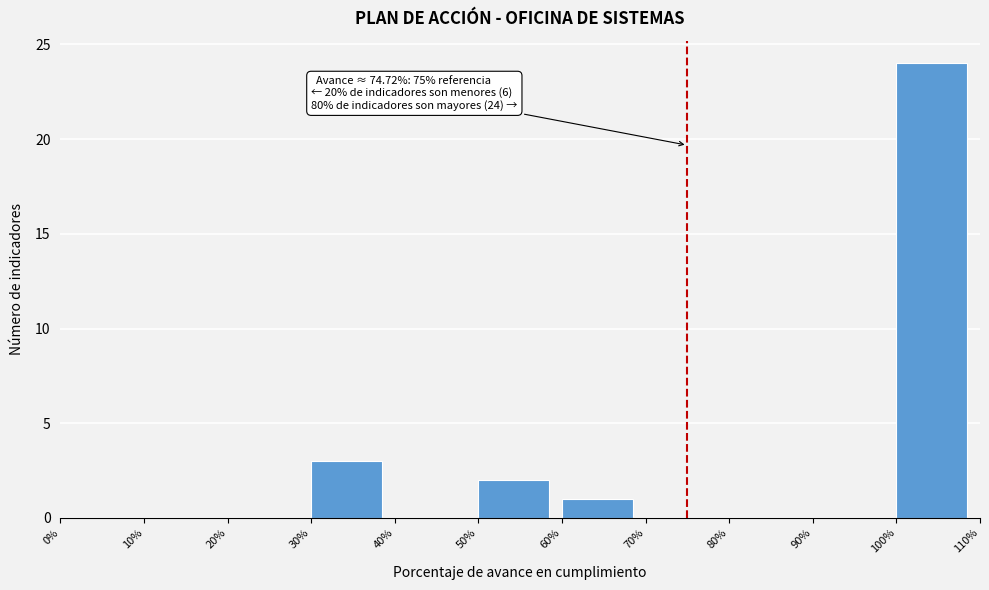

What is the sum of all values?

30